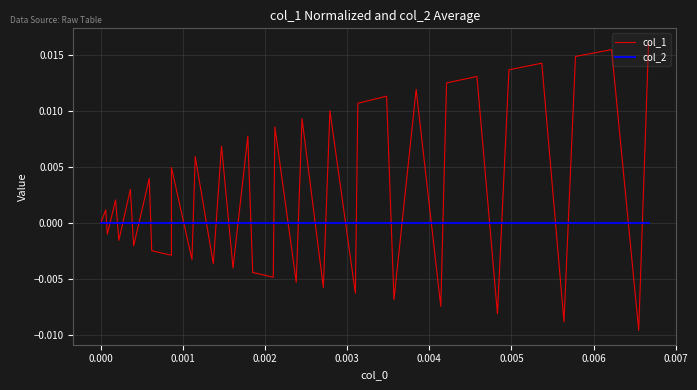

Which series ends up on top after the final intersection of col_2 and col_1?

col_1